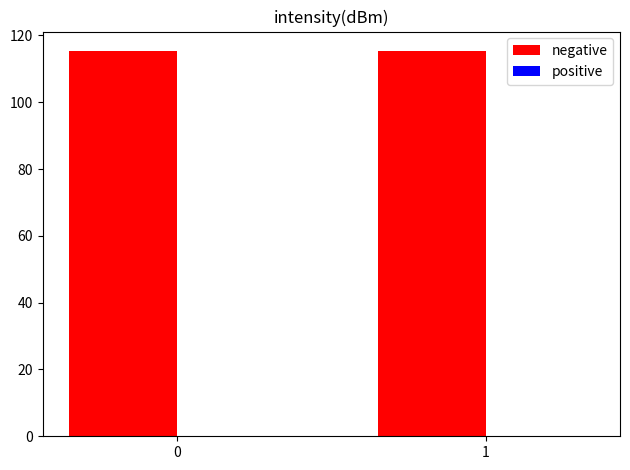

Is it true that the value at 1 is 43.9?

False